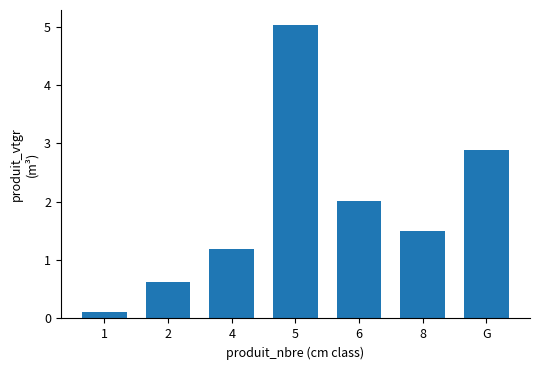

List the labels in order of value, largest first.

5, G, 6, 8, 4, 2, 1